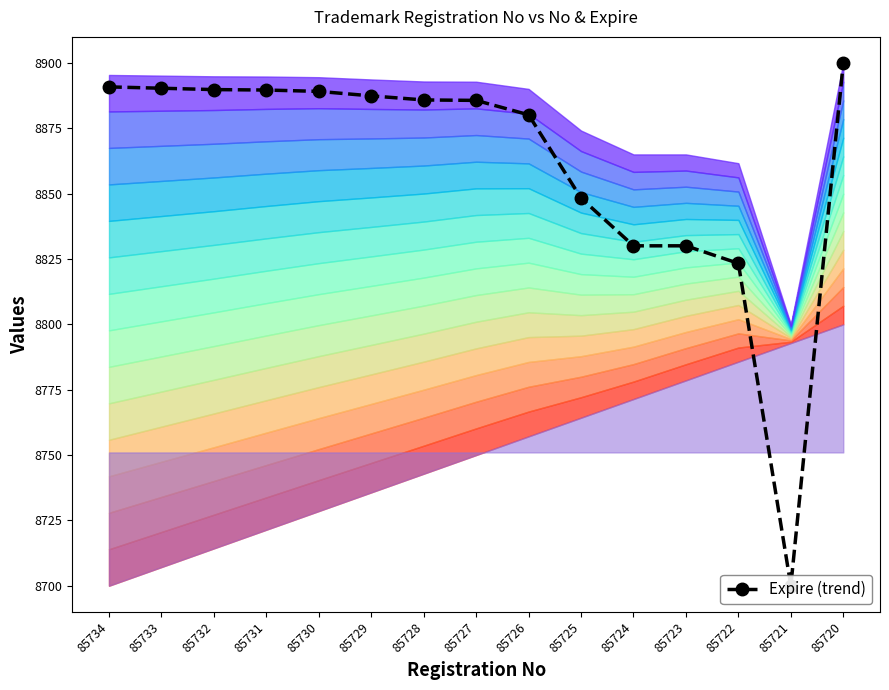

What is the change in value from 85734 to 85725?

-42.5